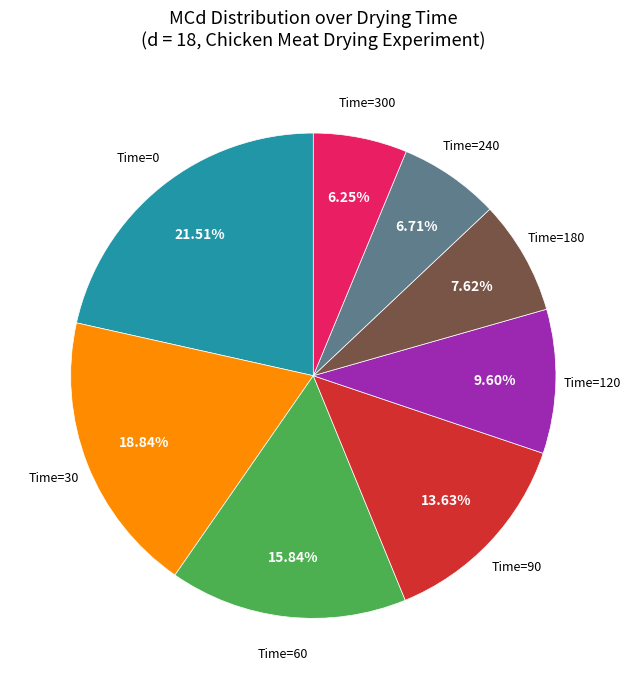

Do Time=0 and Time=180 together represent more than half of the pie?

No